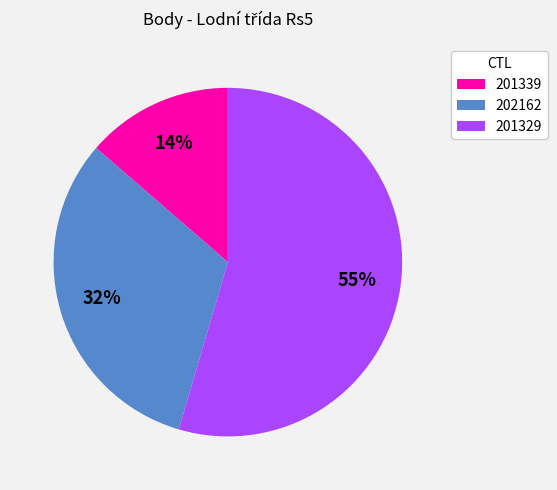

Which category has the smallest portion of the pie?

201339